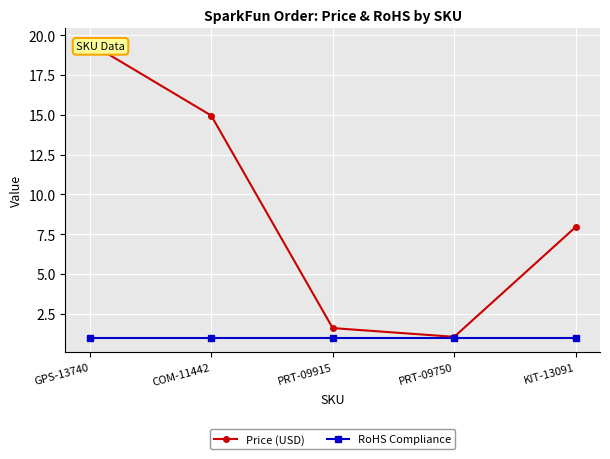

Is the value of Price (USD) at PRT-09915 greater than the value of RoHS Compliance at KIT-13091?

Yes